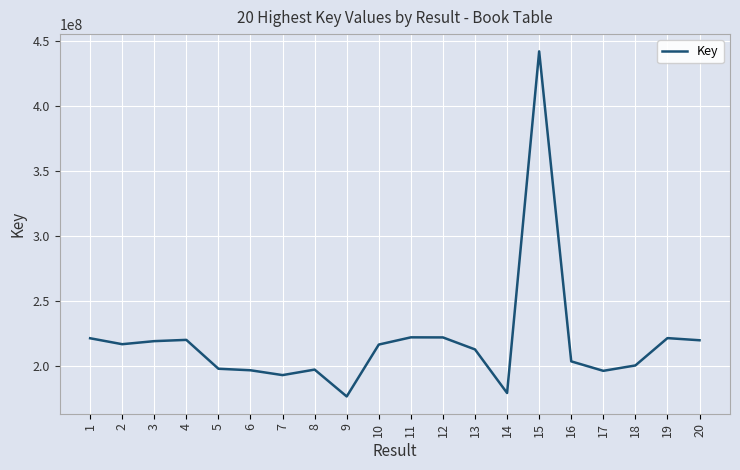

What is the difference between the maximum and minimum values?

265388524